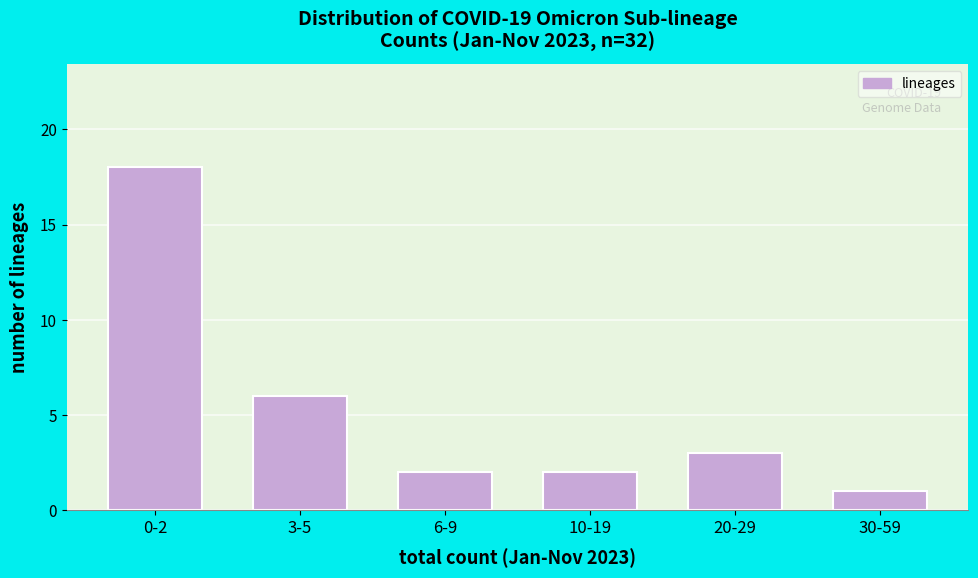

Reading left to right, list all the values displayed in this chart.

0-2=18	3-5=6	6-9=2	10-19=2	20-29=3	30-59=1